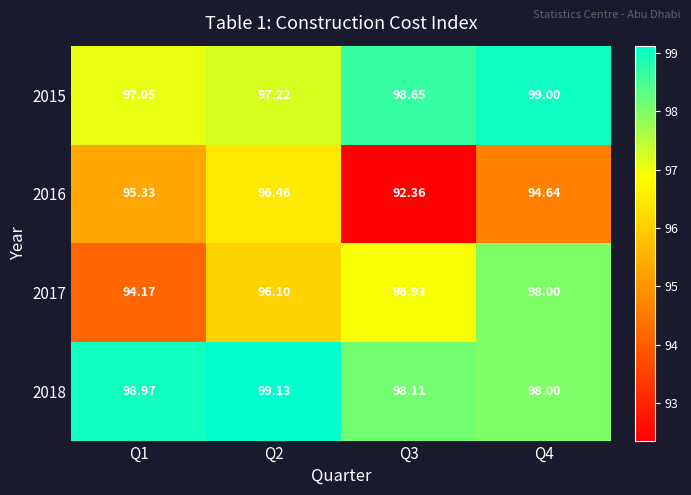

Is the value of 2017 at Q2 greater than the value of 2018 at Q1?

No